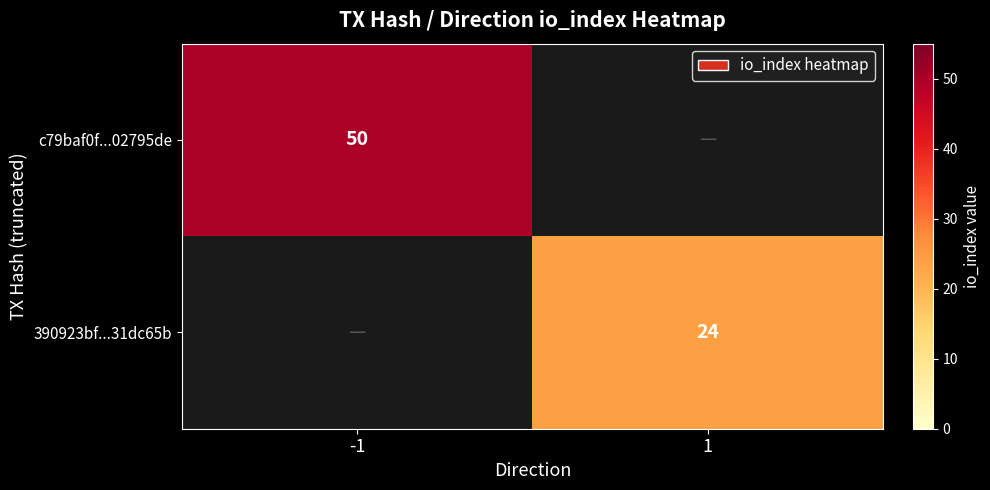

Is it true that c79baf0f...02795de equals 14 at -1?

False